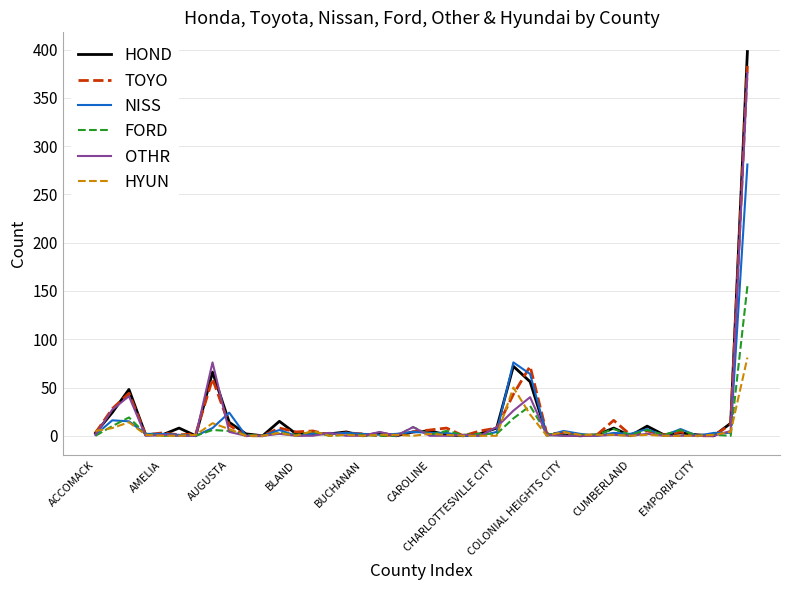

Which series has the widest spread of values?

HOND